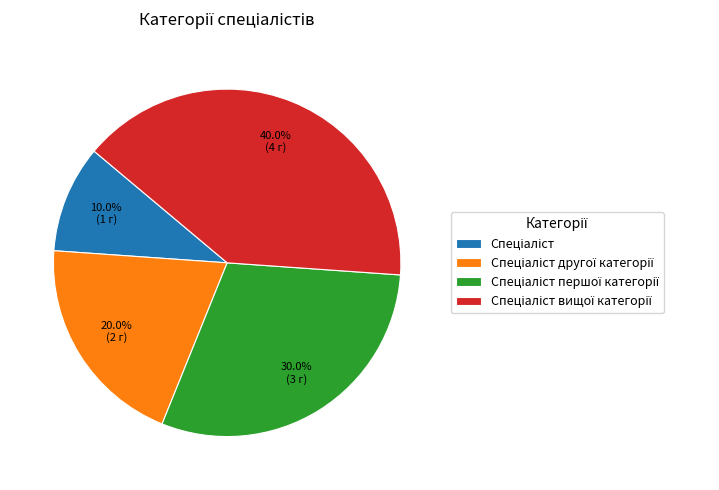

Is there any slice that represents more than half of the pie?

No